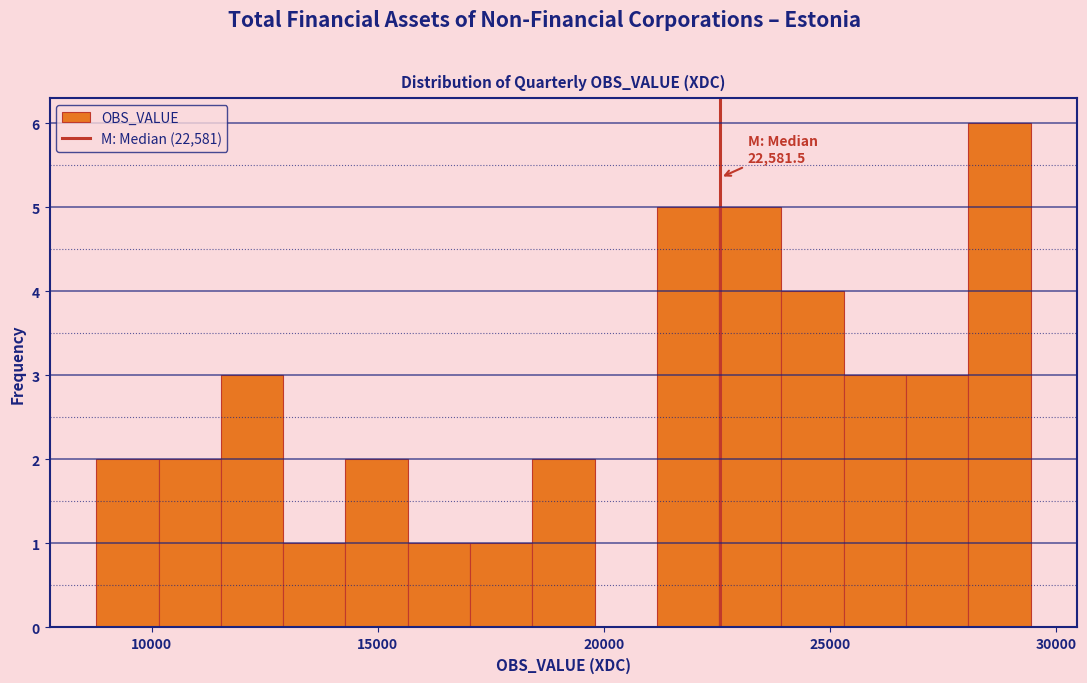

Read against the x-axis, roughly where is the centre of the tallest bar?

29000